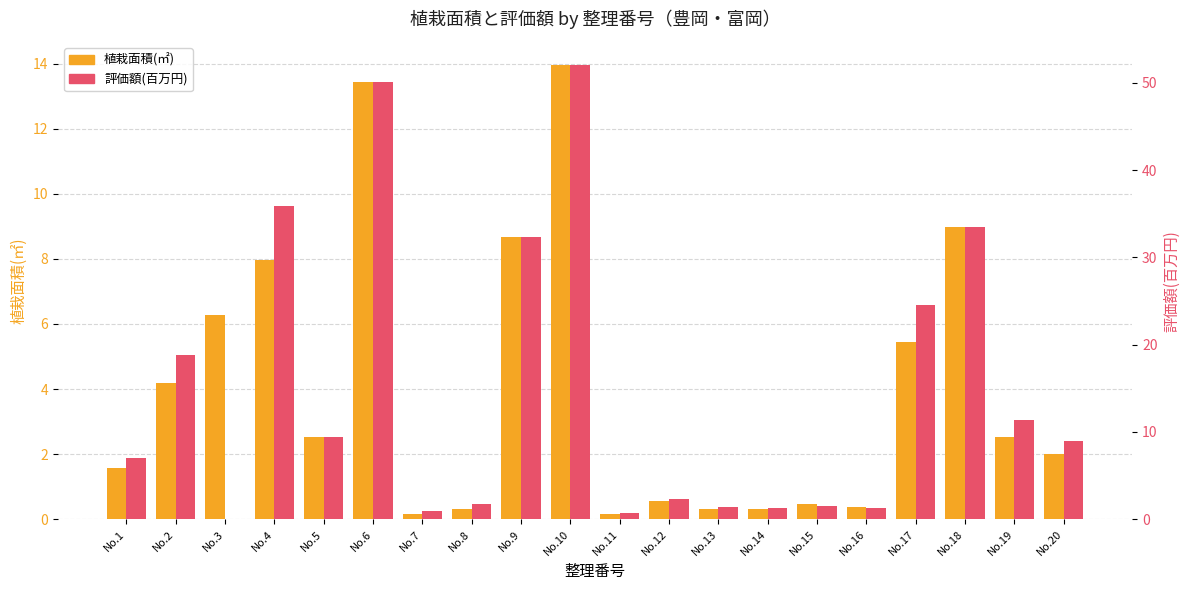

What is the difference between the second highest and minimum values in the 植栽面積(㎡) series?

13.3